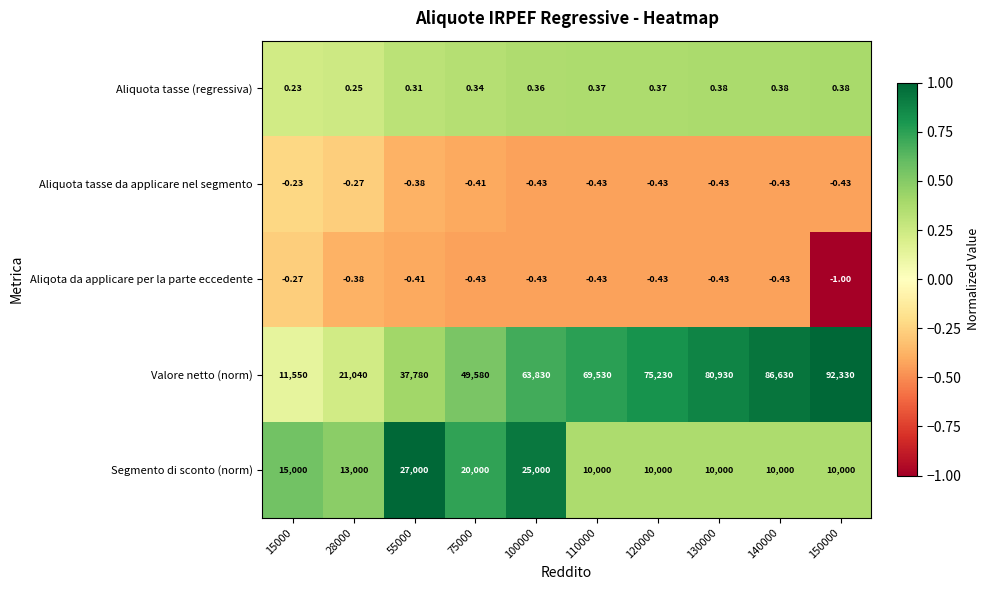

List the series in order of their peak value, lowest first.

Aliqota da applicare per la parte eccedente, Aliquota tasse da applicare nel segmento, Aliquota tasse (regressiva), Segmento di sconto (norm), Valore netto (norm)